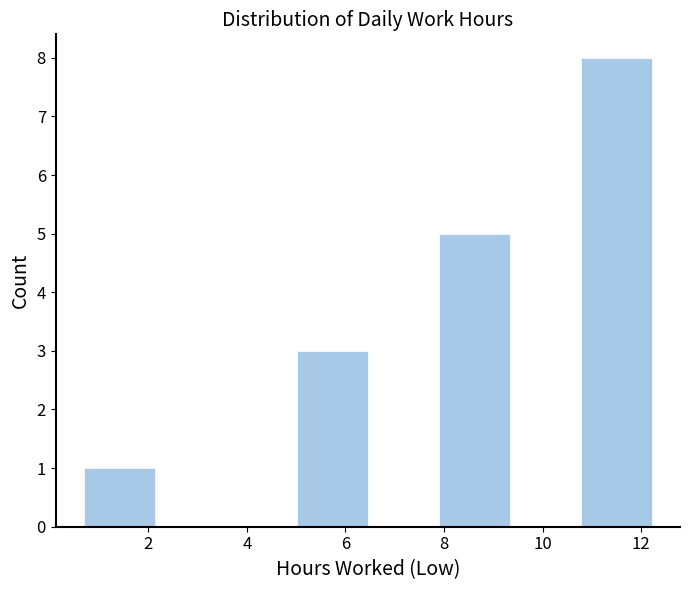

How tall is the bar that spans 5.0 to 6.4 on the x-axis? Neither the bar edges nor the heights are printed on the chart, so give them approximately, as read against the axes.

3